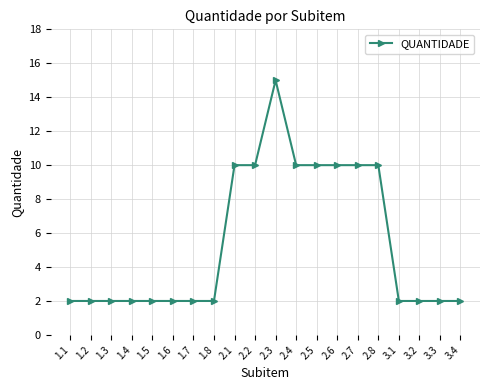

What is the label of the 4th point from the left?

1.4